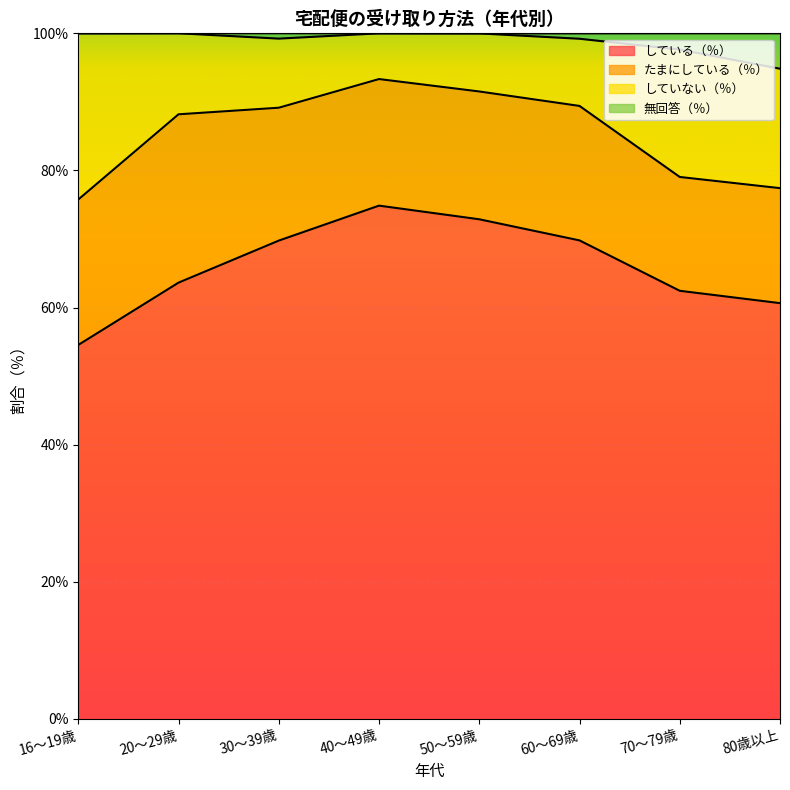

At which category is the sum across all series the highest?

40～49歳